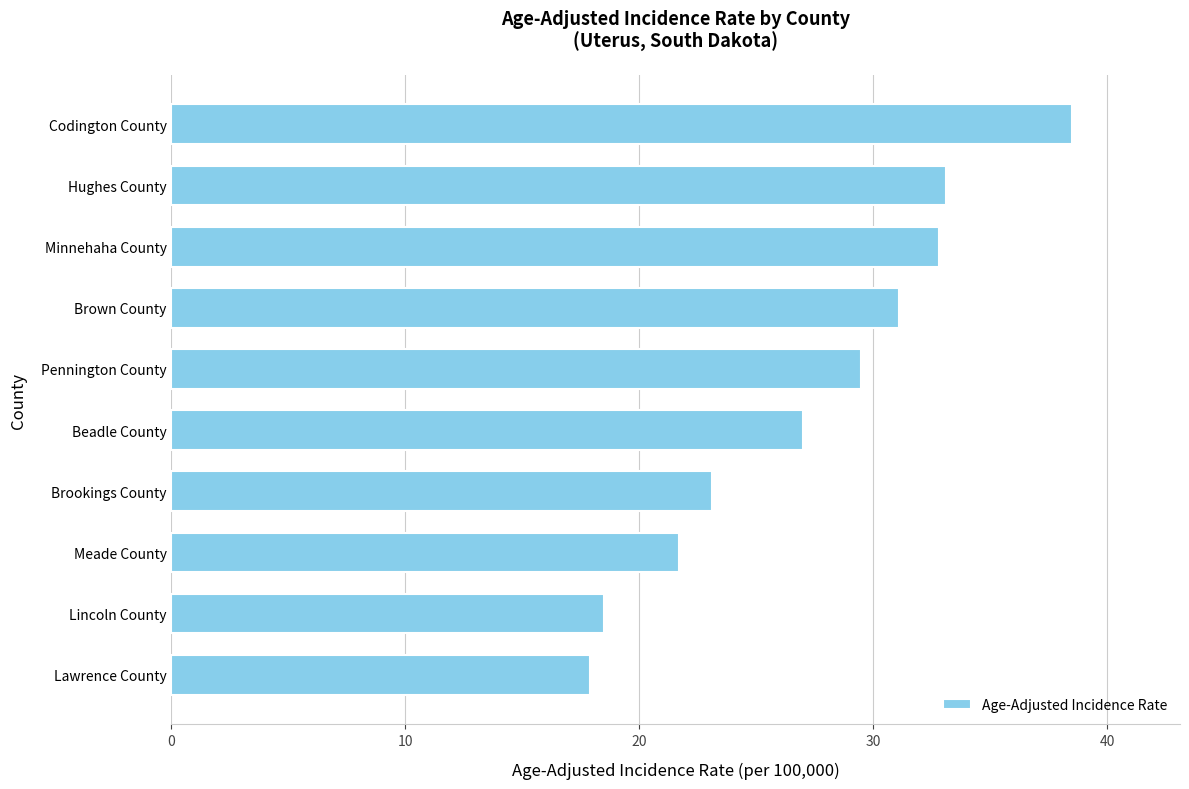

What is the difference between the maximum and minimum values?

20.6